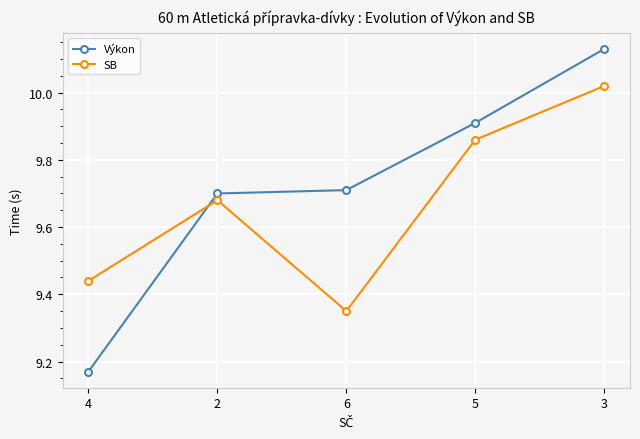

What are all the series names shown in the legend?

Výkon, SB